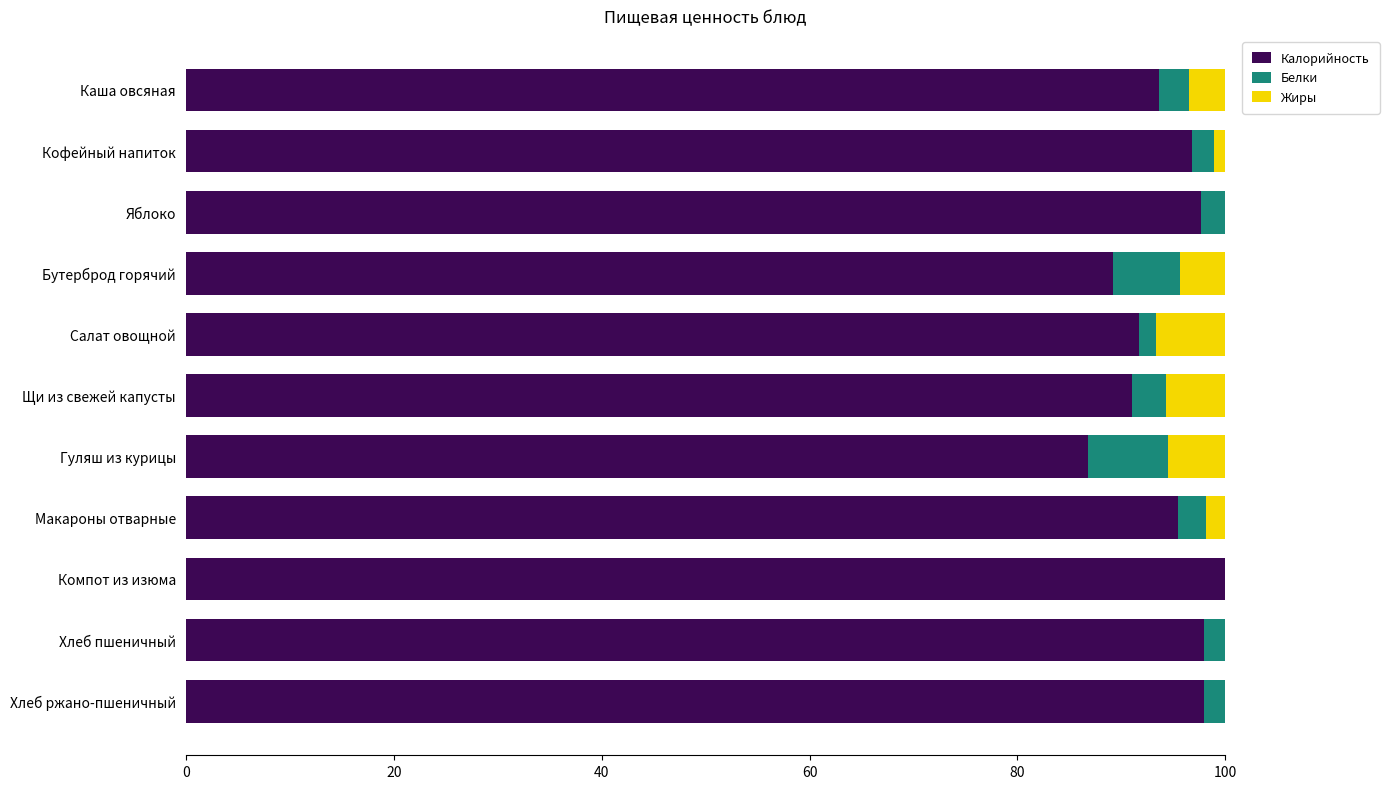

Which category has the highest value in the Калорийность series?

Компот из изюма